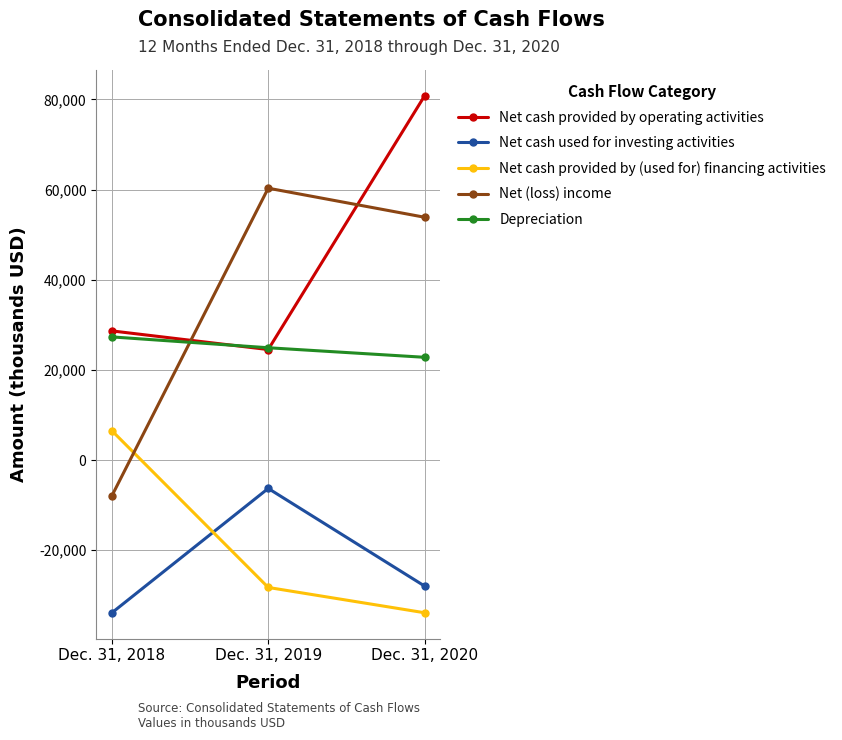

At how many categories does at least one series exceed 48629?

2